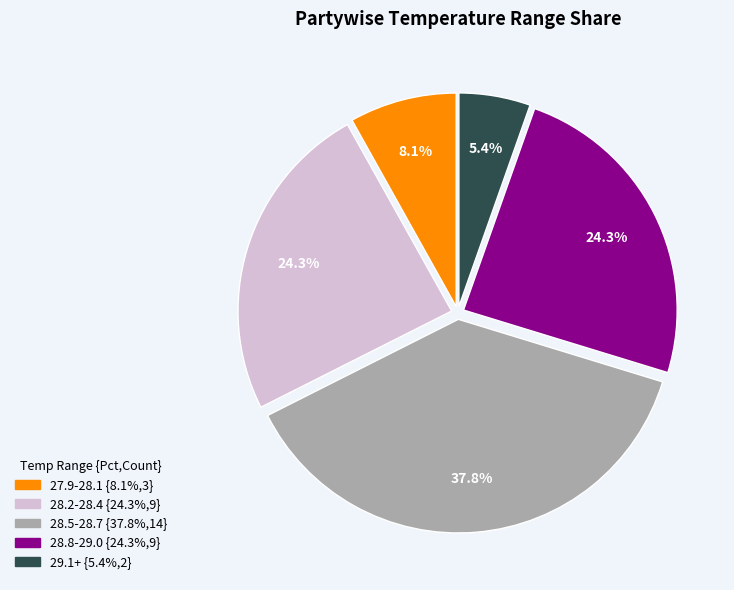

Which has a higher value, 29.1+ or 28.5-28.7?

28.5-28.7